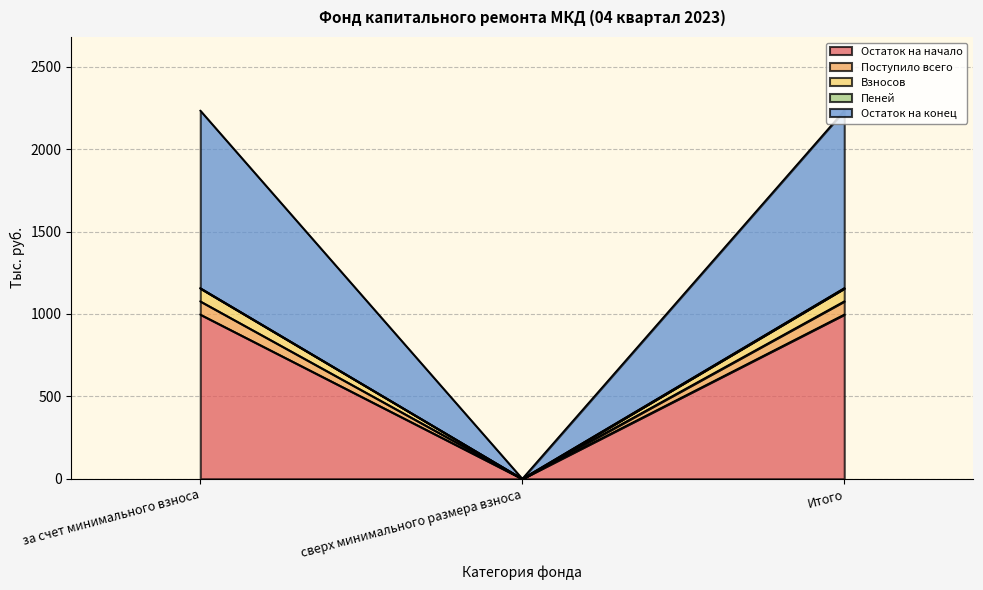

True or false: Остаток на конец has a value of 901.7 at за счет минимального взноса.

False